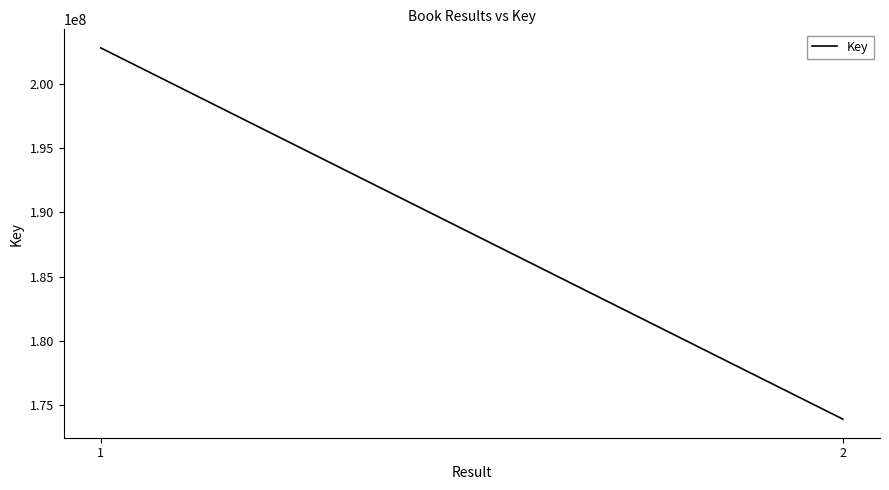

Reading left to right, what are all the values shown in this chart?

1=202814237	2=173901182